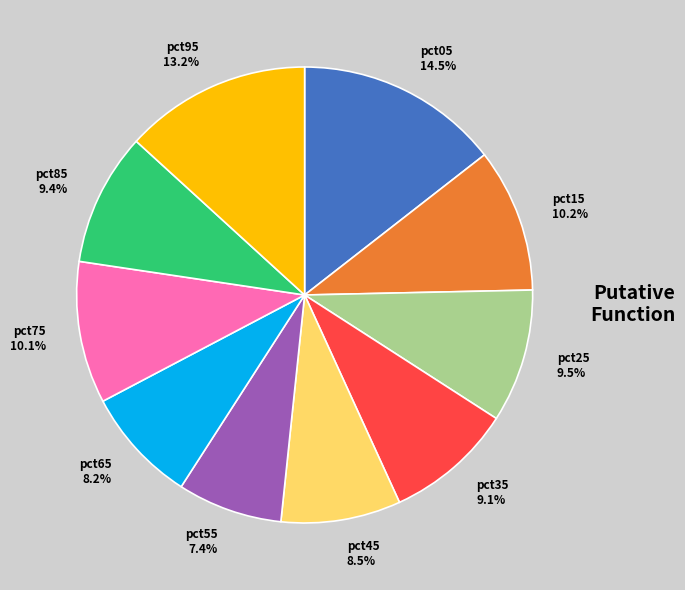

Does pct45 represent more than half of the total?

No